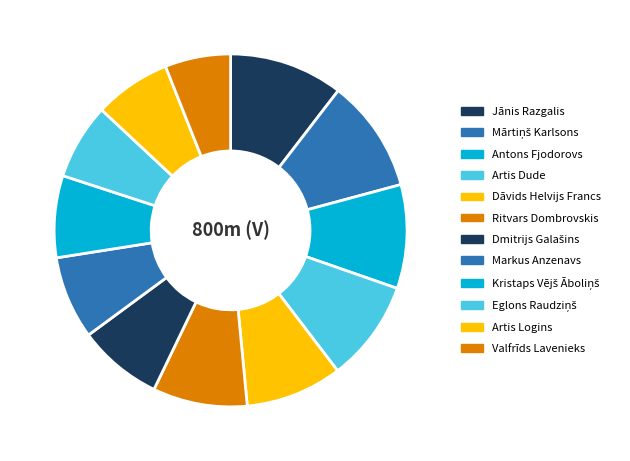

Count the number of slices in the pie.

12